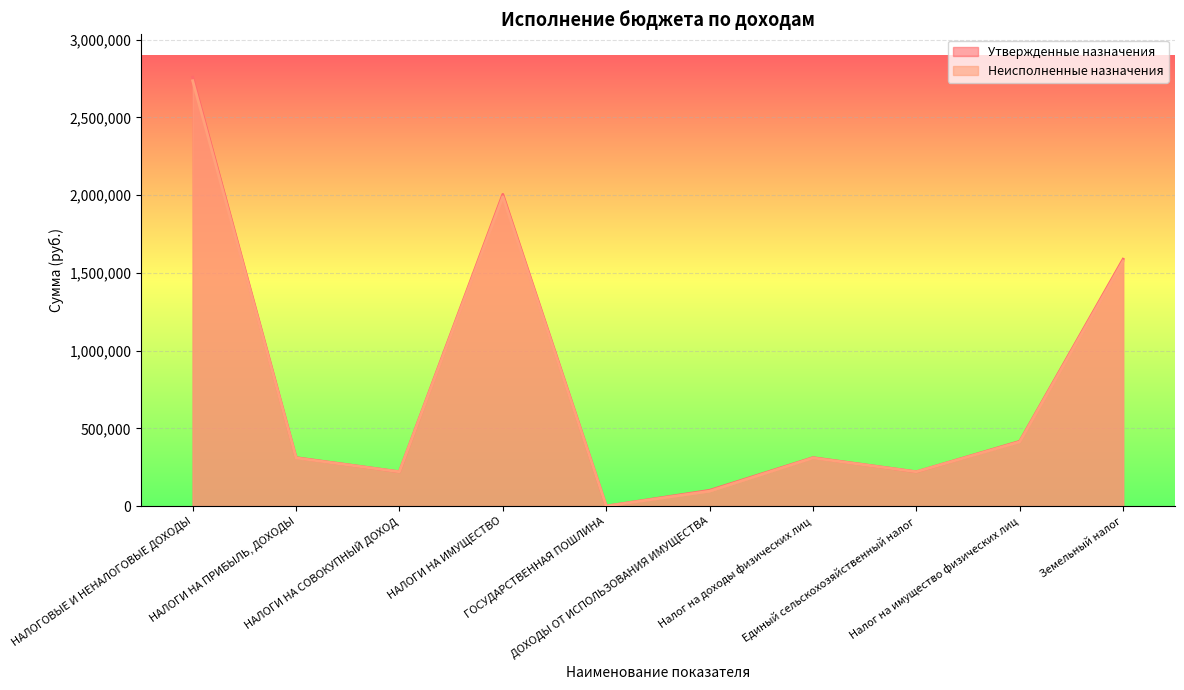

True or false: Утвержденные назначения and Неисполненные назначения intersect in this chart.

False